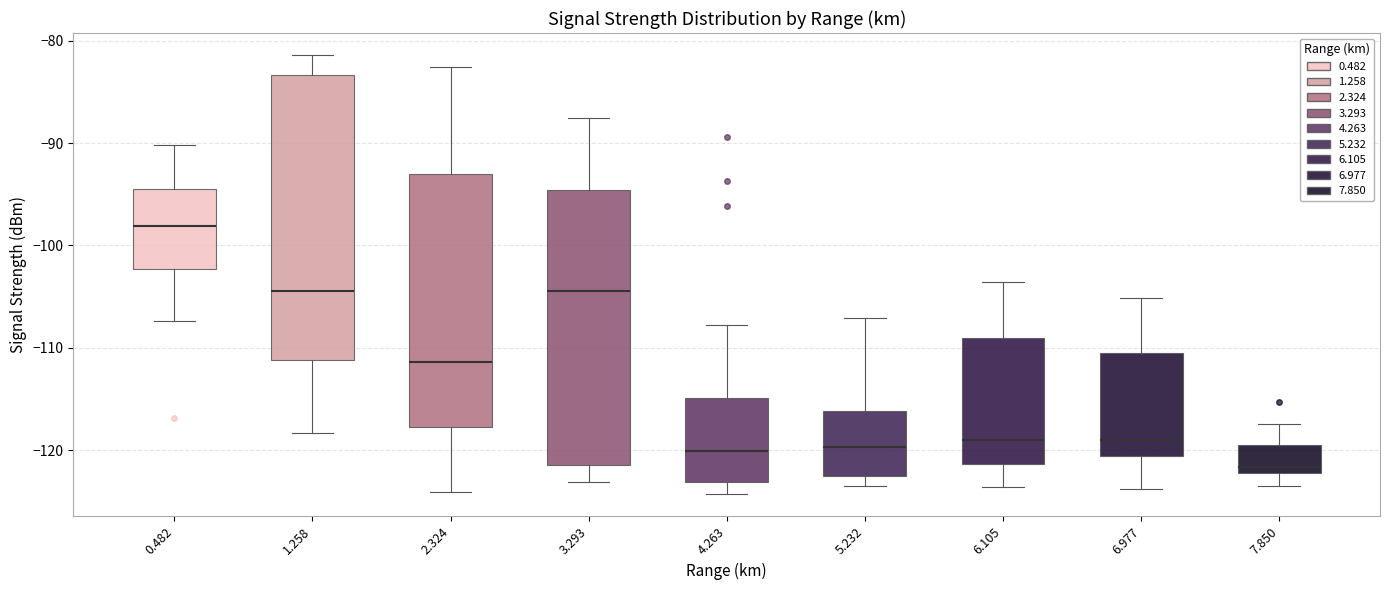

Reading left to right, transcribe this box plot: for each box, give where its median line is, the range the box spans, and where its two whiskers end, as read against the y-axis. The values are not printed on the chart, so give them approximately, as read against the axis.

0.482: median -98, box -102 to -94, whiskers -107 to -90
1.258: median -104, box -111 to -83, whiskers -118 to -81
2.324: median -111, box -118 to -93, whiskers -124 to -83
3.293: median -104, box -121 to -95, whiskers -123 to -88
4.263: median -120, box -123 to -115, whiskers -124 to -108
5.232: median -120, box -122 to -116, whiskers -123 to -107
6.105: median -119, box -121 to -109, whiskers -124 to -104
6.977: median -119, box -121 to -110, whiskers -124 to -105
7.850: median -122 (just above the box's lower edge), box -122 to -119, whiskers -123 to -117